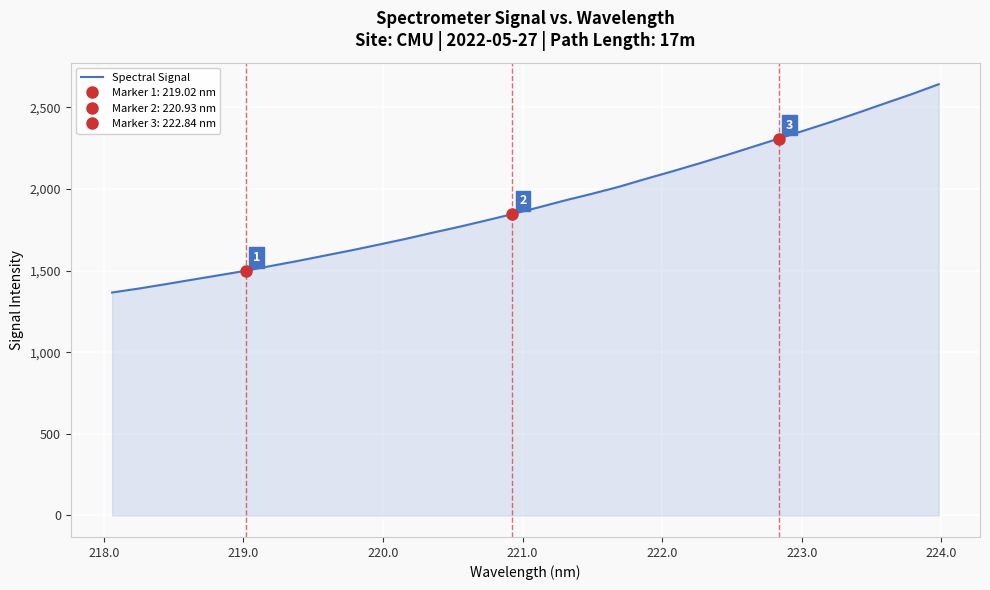

True or false: there are more than 0 points higher than both neighbors.

False